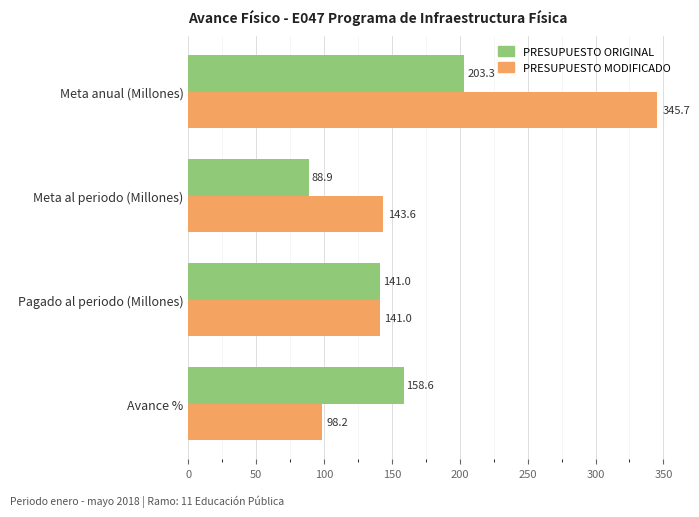

At which category is the sum across all series the highest?

Meta anual (Millones)